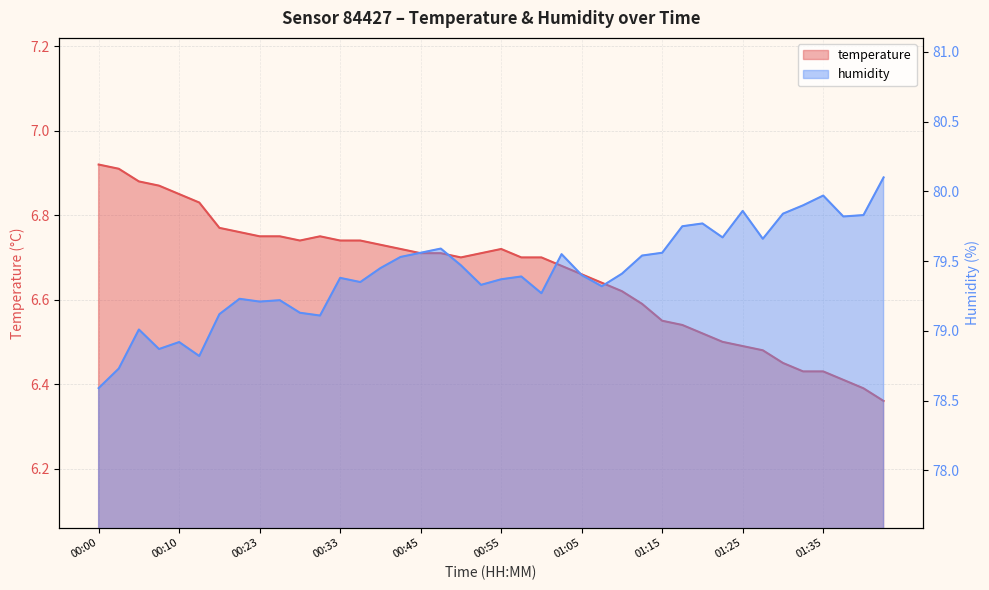

What is the minimum value for humidity?

78.6